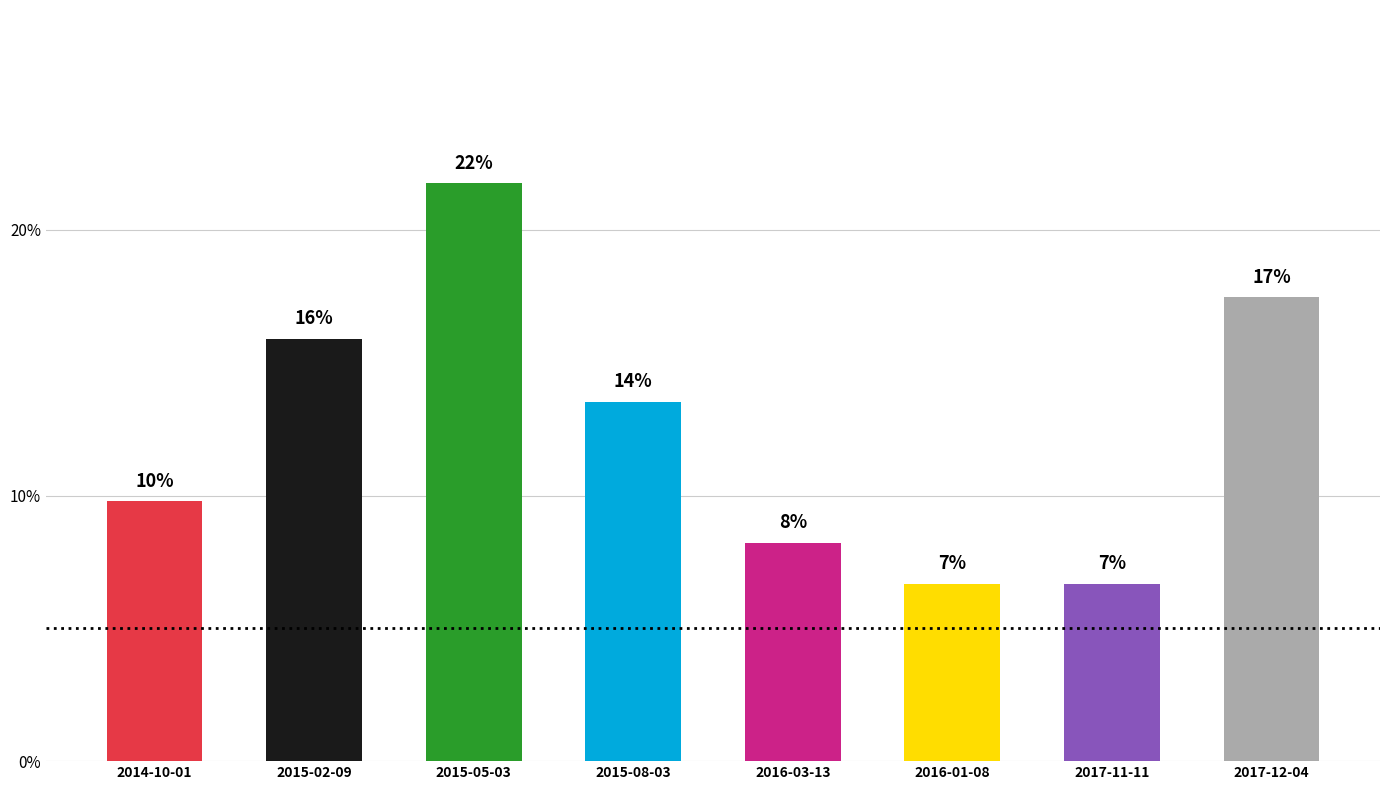

Rank the categories by value from highest to lowest.

2015-05-03, 2017-12-04, 2015-02-09, 2015-08-03, 2014-10-01, 2016-03-13, 2017-11-11, 2016-01-08